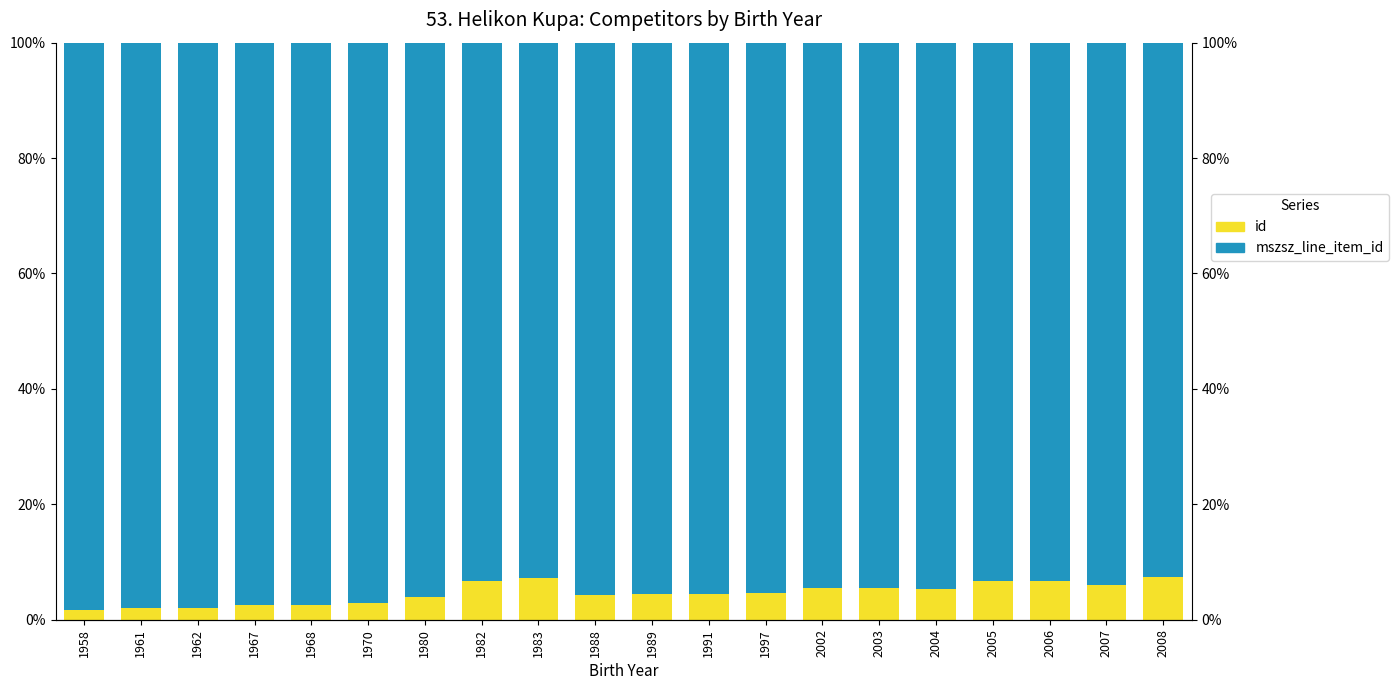

At how many categories does at least one series exceed 7?

20